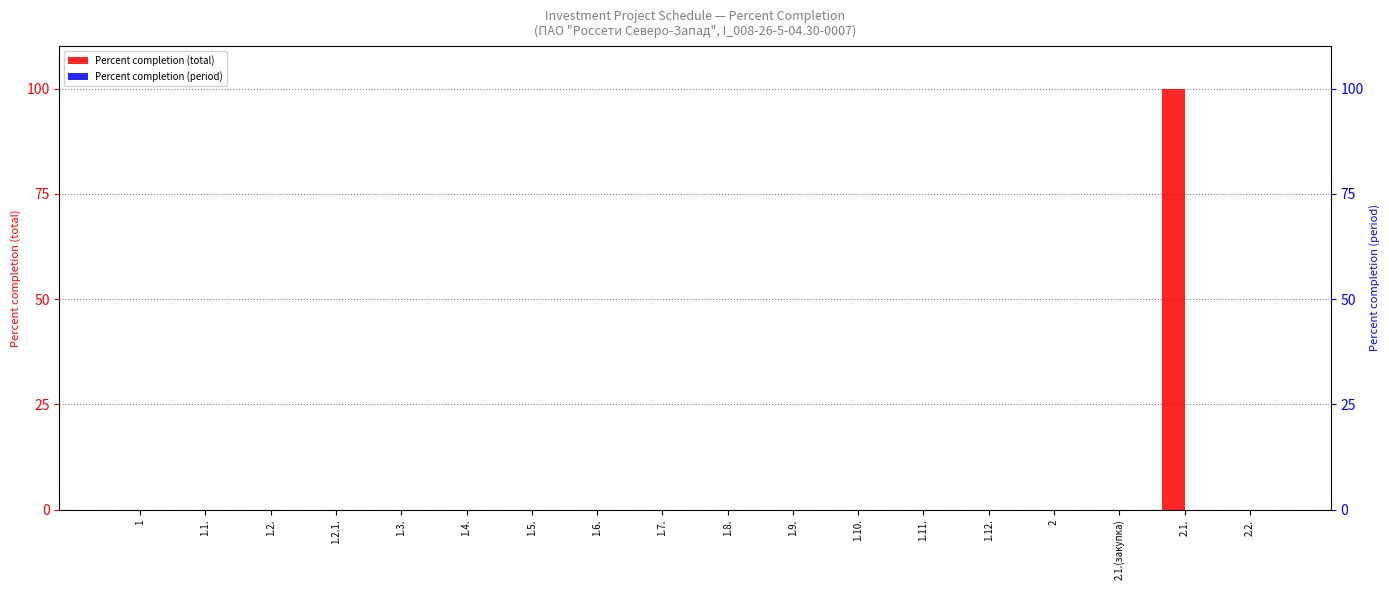

List the series in order of their peak value, highest first.

Percent completion (total), Percent completion (period)